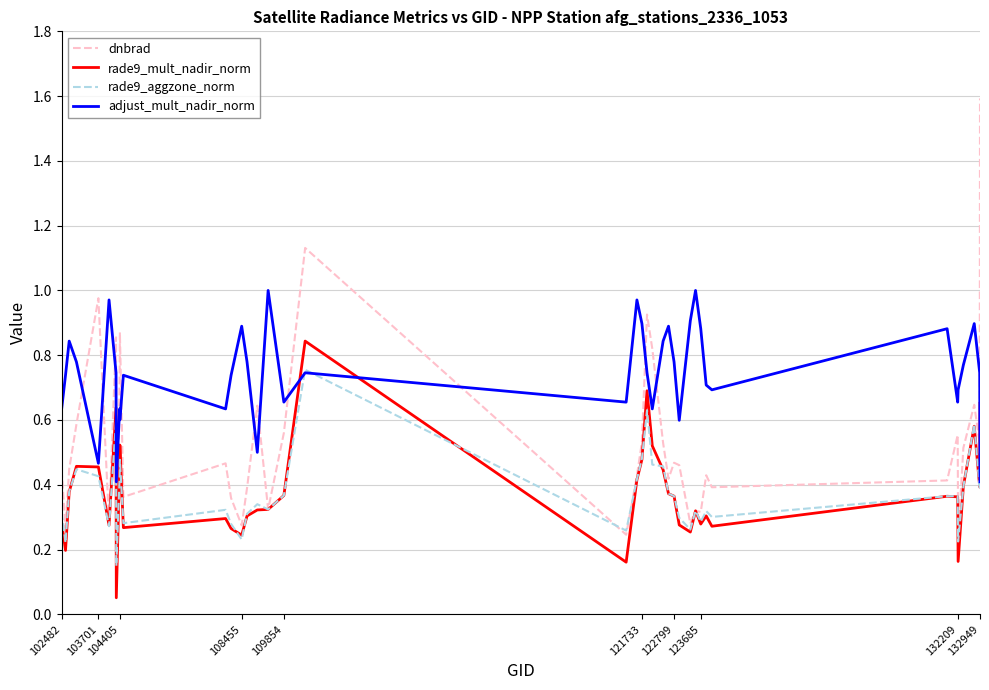

Which series has the largest total across all categories?

adjust_mult_nadir_norm